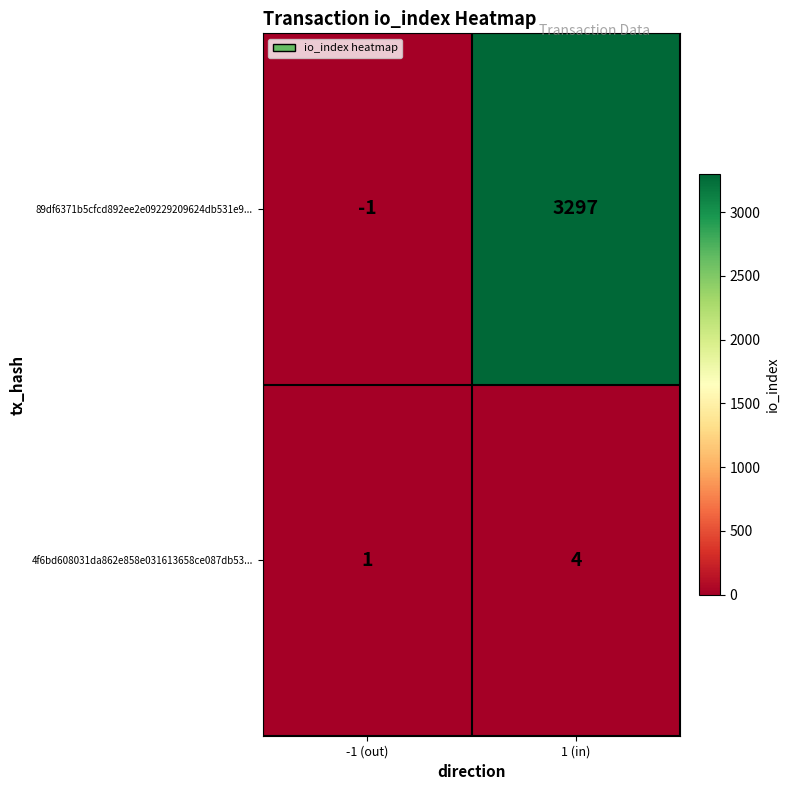

What is the average value of the 89df6371b5cfcd892ee2e09229209624db531e9... series?

1648